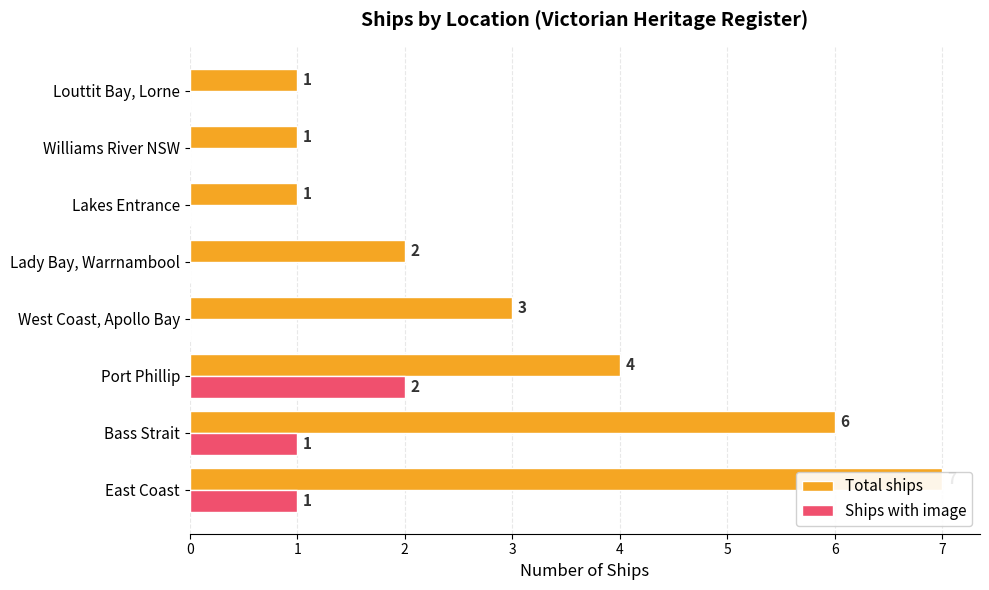

How many categories are shown in the chart?

8